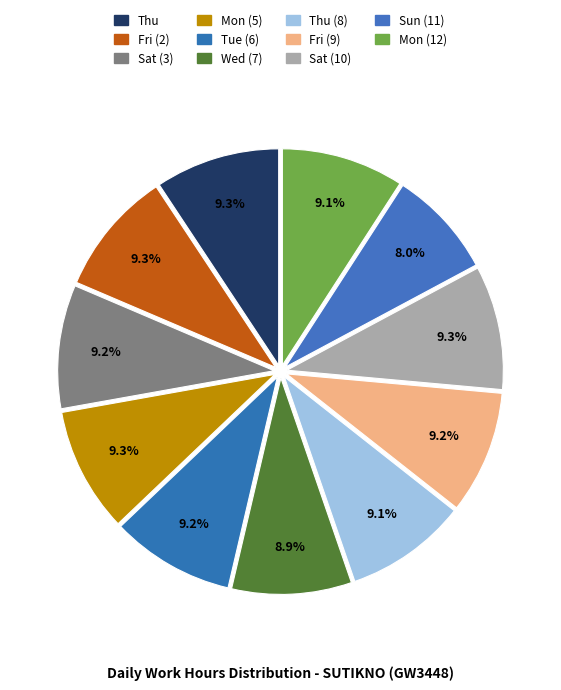

How many segments does this pie chart have?

11